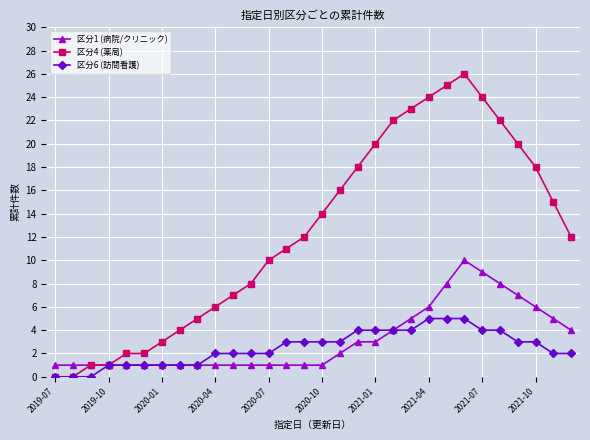

Which series has the widest spread of values?

区分4 (薬局)